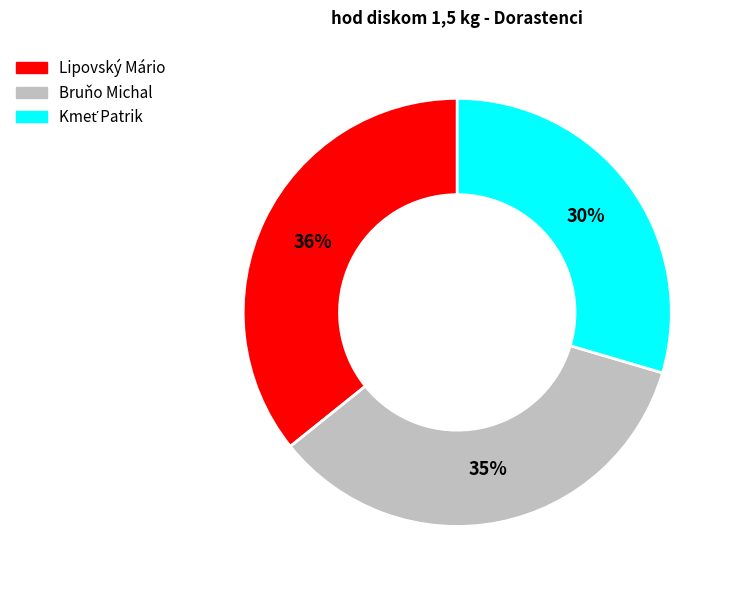

To the nearest percent, what portion does Bruňo Michal represent?

35%